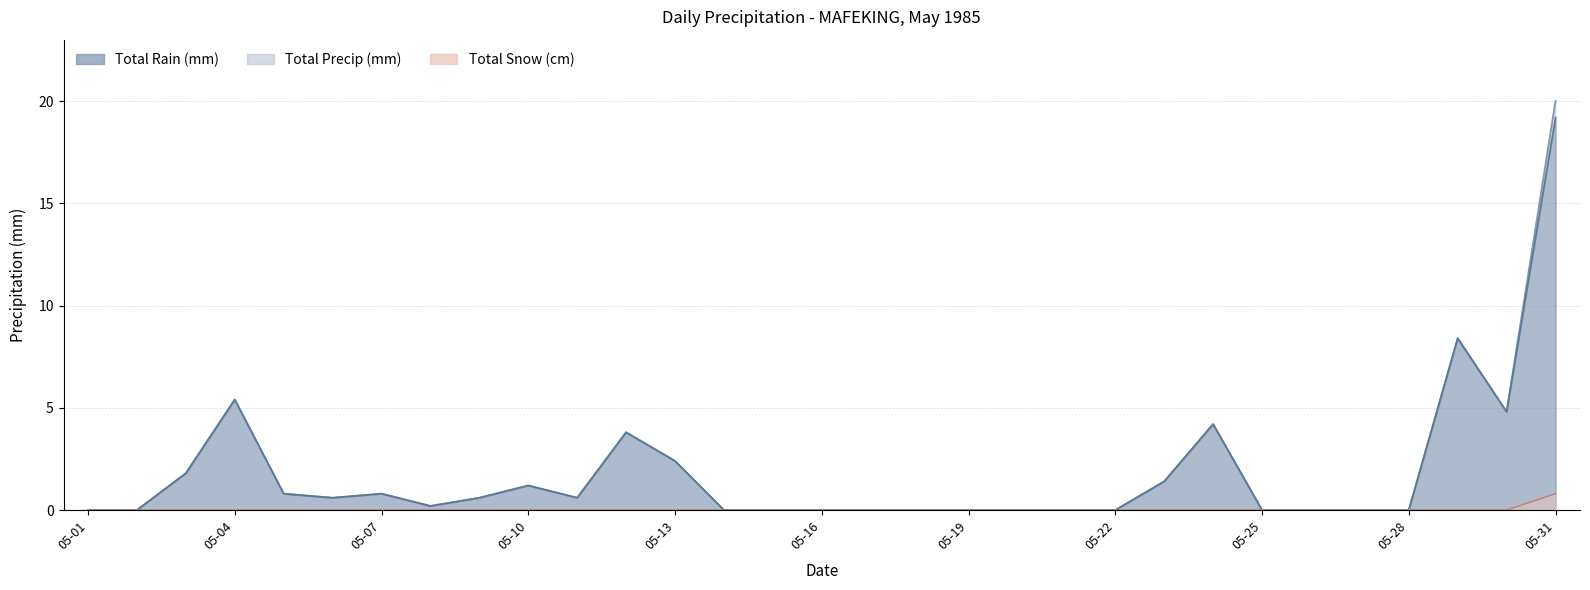

Is the value of Total Rain (mm) at 05-28 greater than the value of Total Precip (mm) at 05-19?

No